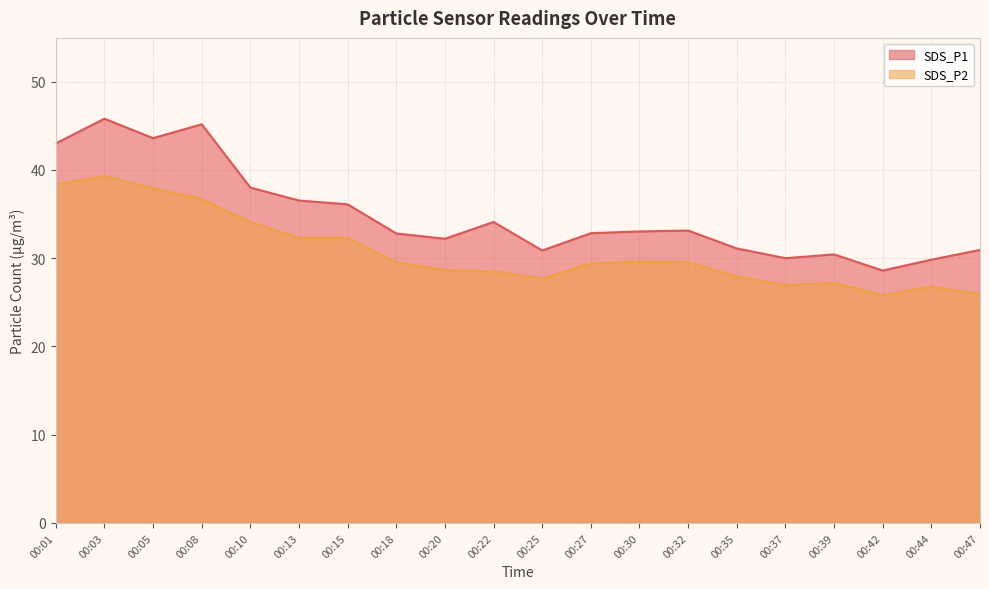

Where does the SDS_P1 series first go above 33?

00:01